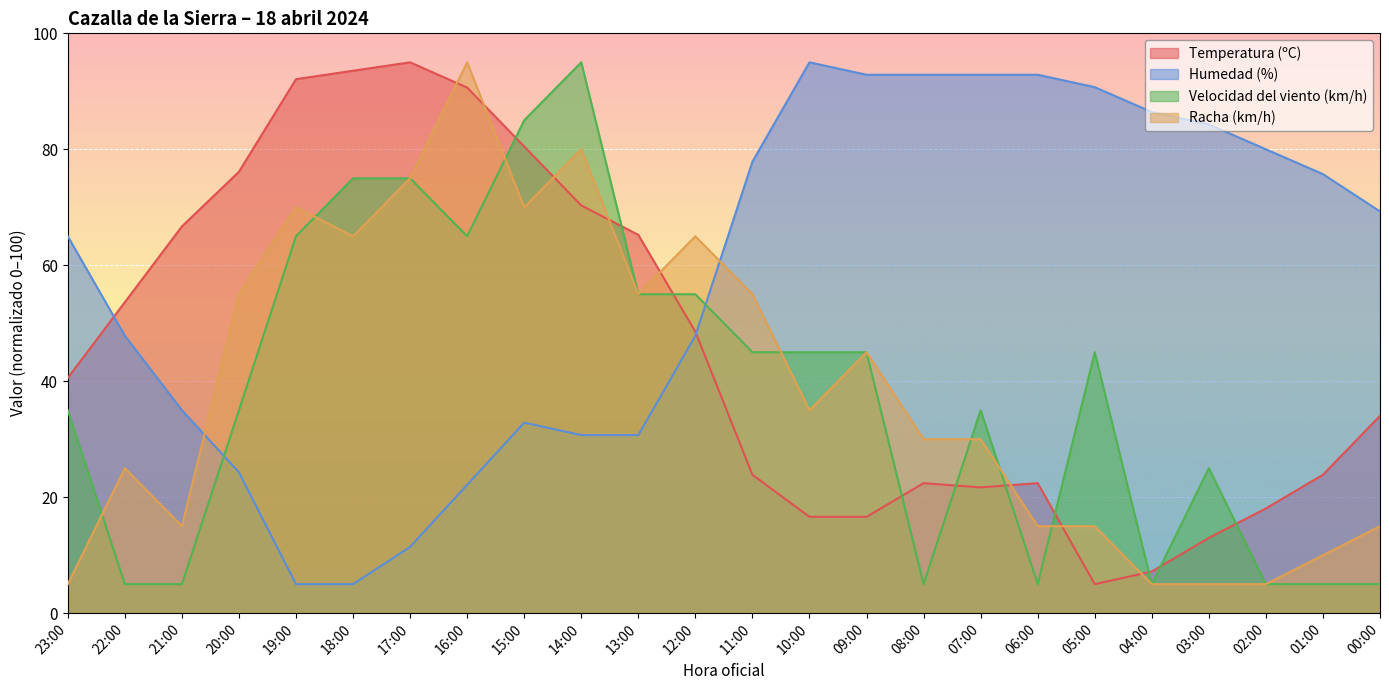

Where do Velocidad del viento (km/h) and Humedad (%) first cross each other?

21:00 and 20:00